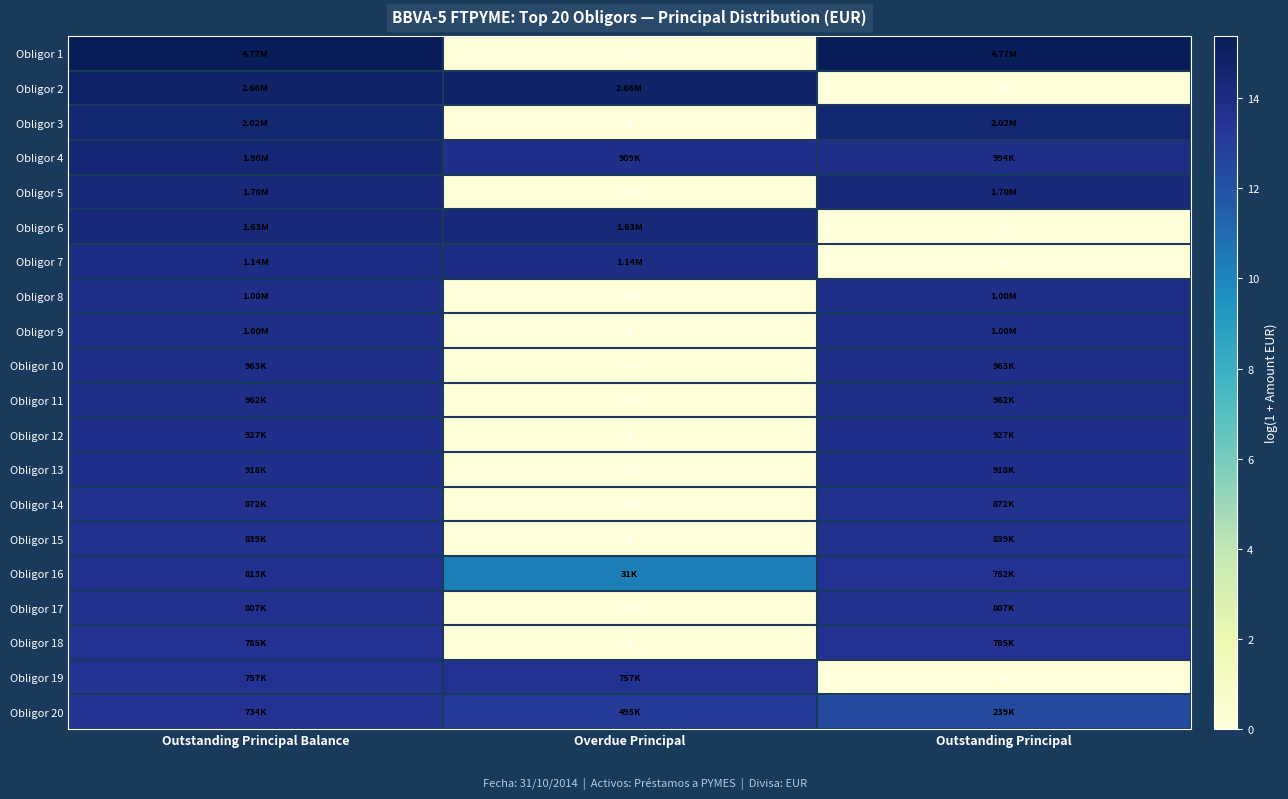

List the labels in order of Obligor 12 value, largest first.

Outstanding Principal Balance, Outstanding Principal, Overdue Principal